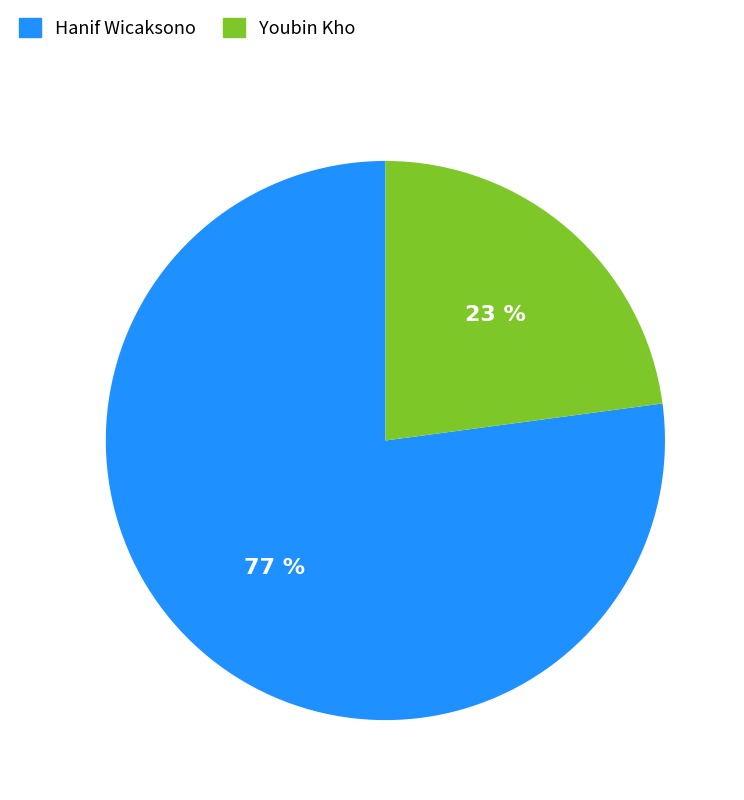

What percentage is the Hanif Wicaksono slice, to the nearest percent?

77%